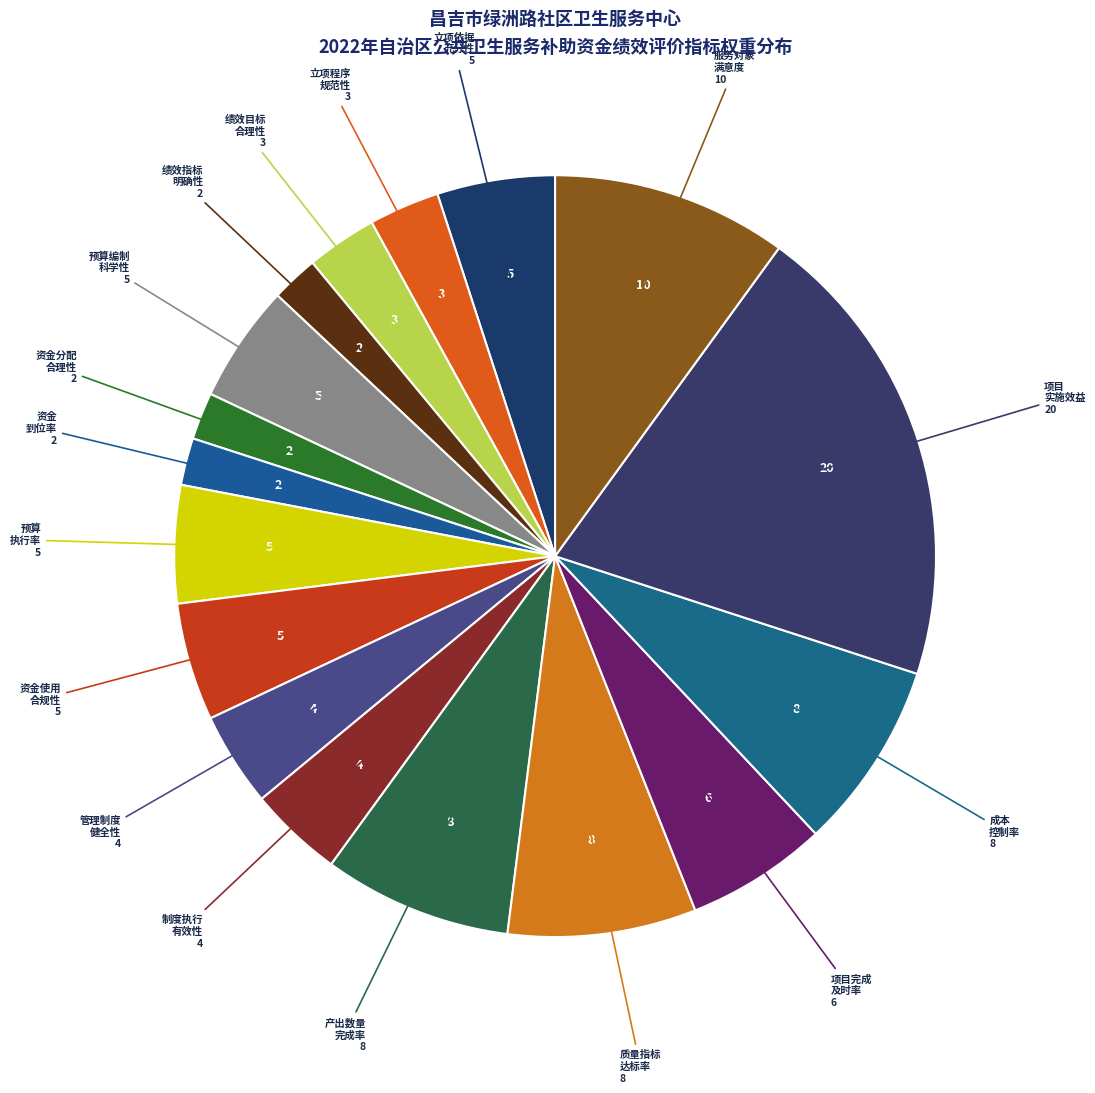

Count the number of slices in the pie.

17